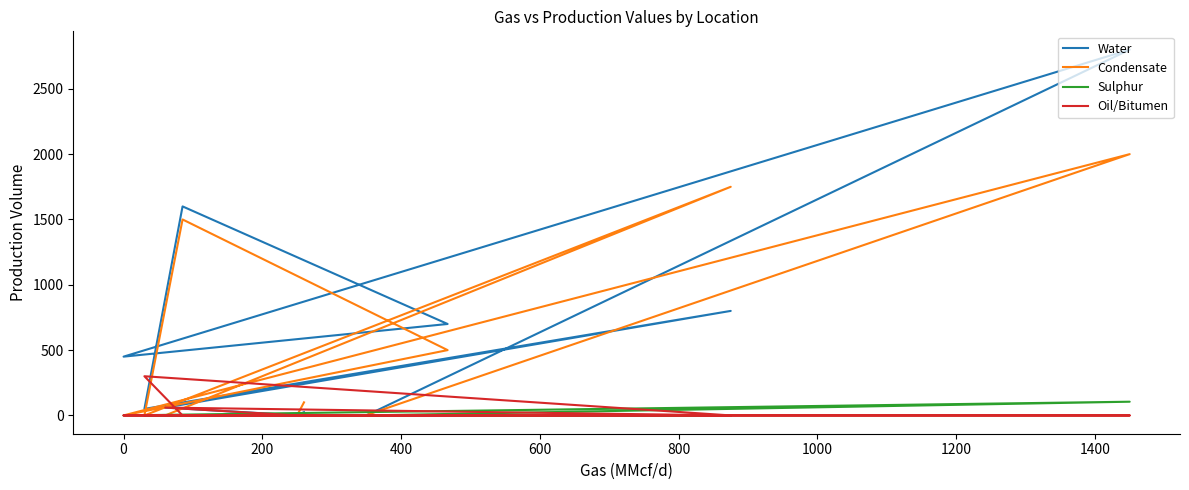

True or false: Water and Condensate cross at least once.

True